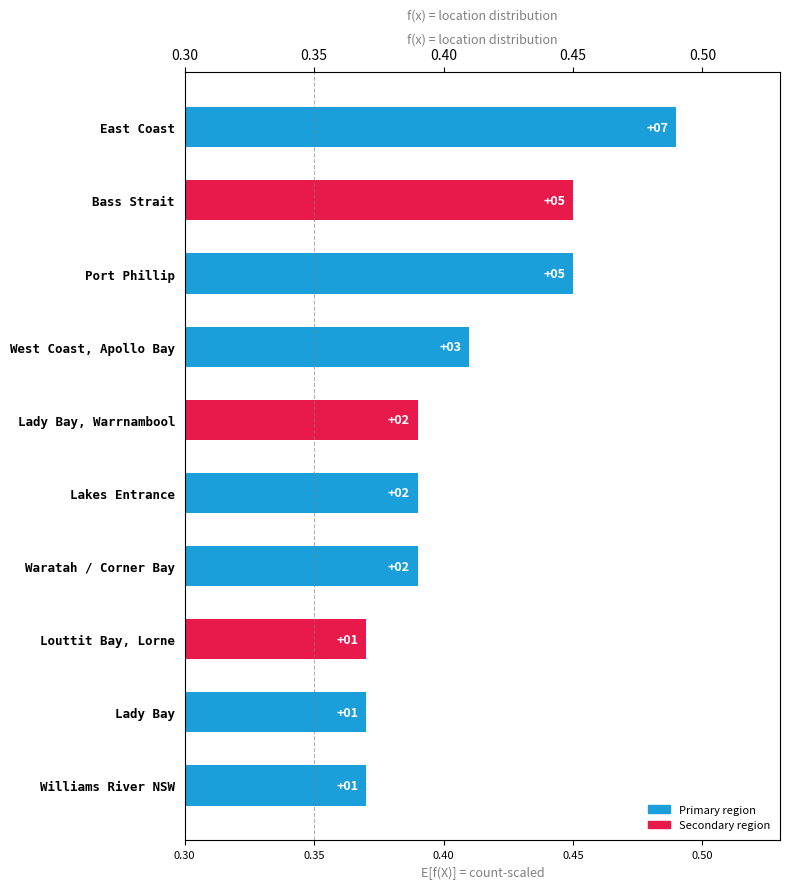

What is the value of the 3rd bar from the left?

0.4